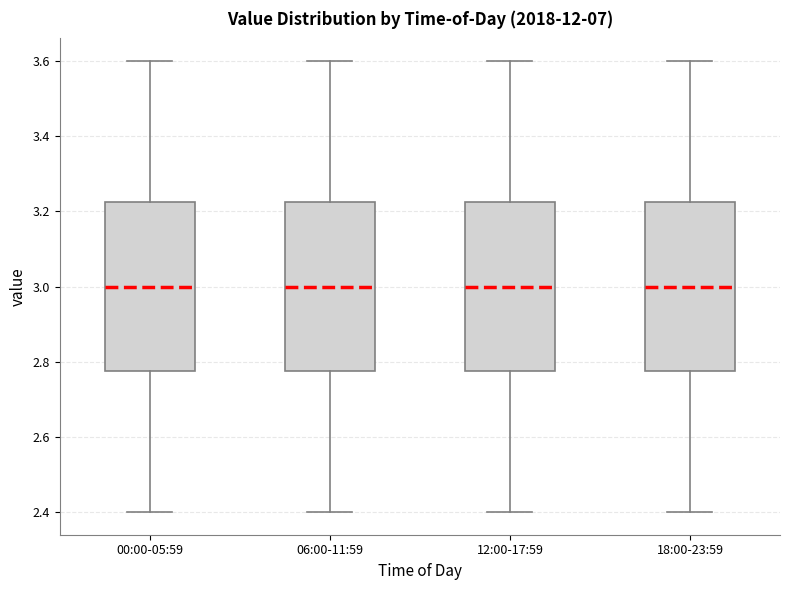

Reading left to right, read every box against the y-axis: the position of its median line, the range the box covers, and the ends of its whiskers. The values are not printed on the chart, so give them approximately, as read against the axis.

00:00-05:59: median 3.00, box 2.78 to 3.22, whiskers 2.40 to 3.60
06:00-11:59: median 3.00, box 2.78 to 3.22, whiskers 2.40 to 3.60
12:00-17:59: median 3.00, box 2.78 to 3.22, whiskers 2.40 to 3.60
18:00-23:59: median 3.00, box 2.78 to 3.22, whiskers 2.40 to 3.60